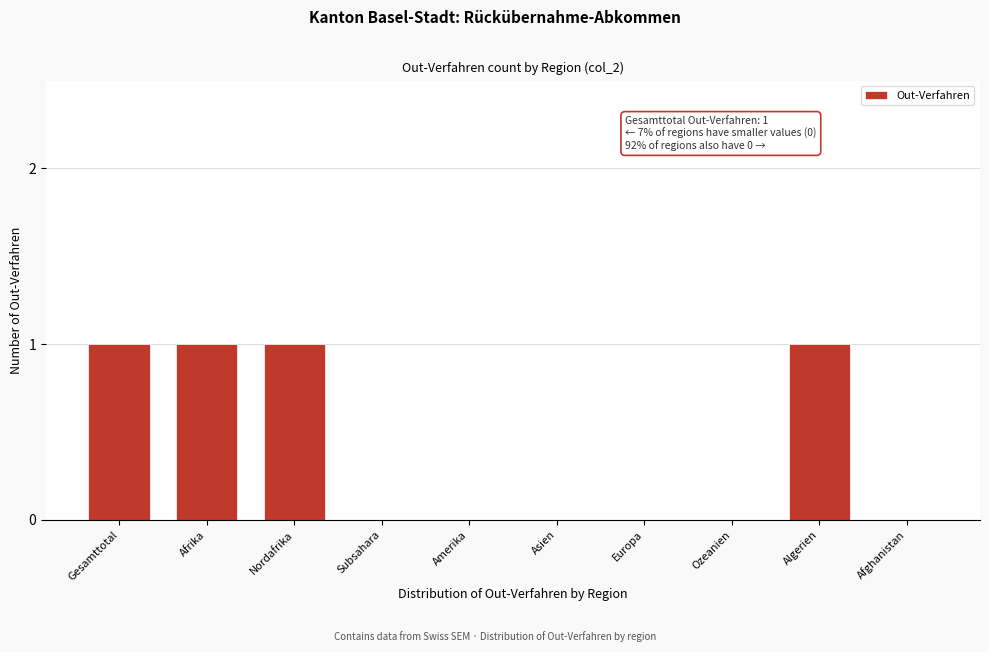

Reading left to right, list all the values displayed in this chart.

Gesamttotal=1	Afrika=1	Nordafrika=1	Subsahara=0	Amerika=0	Asien=0	Europa=0	Ozeanien=0	Algerien=1	Afghanistan=0